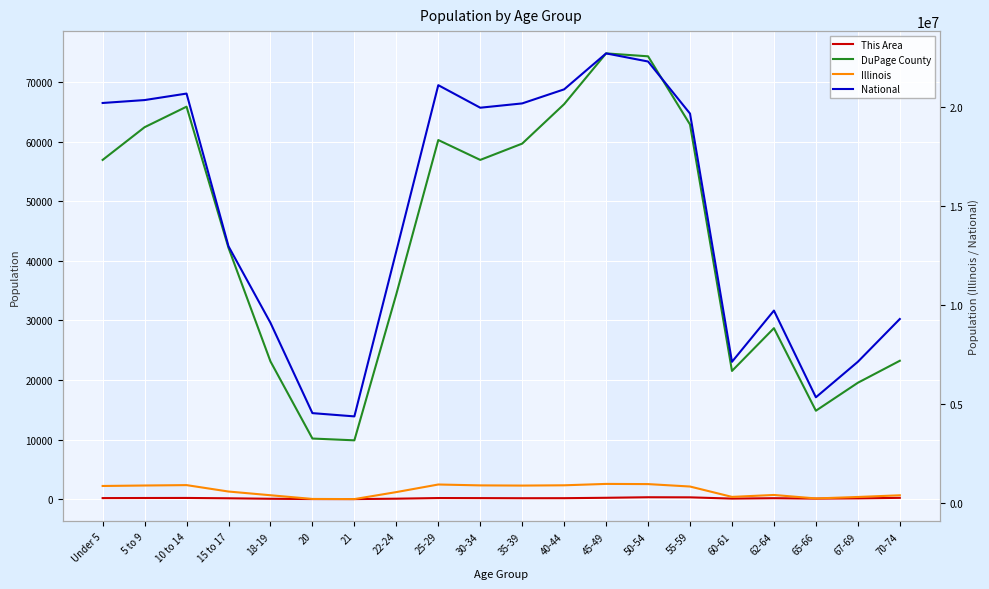

What is the sum of the Illinois values at 55-59 and Under 5?

1643355